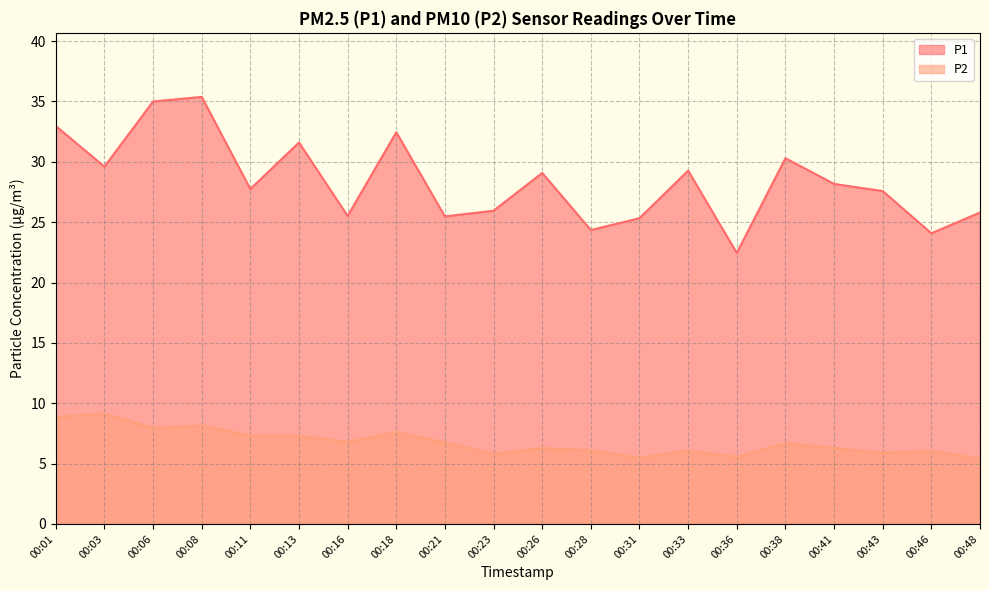

True or false: P2 has more than 0 interior local peaks.

True